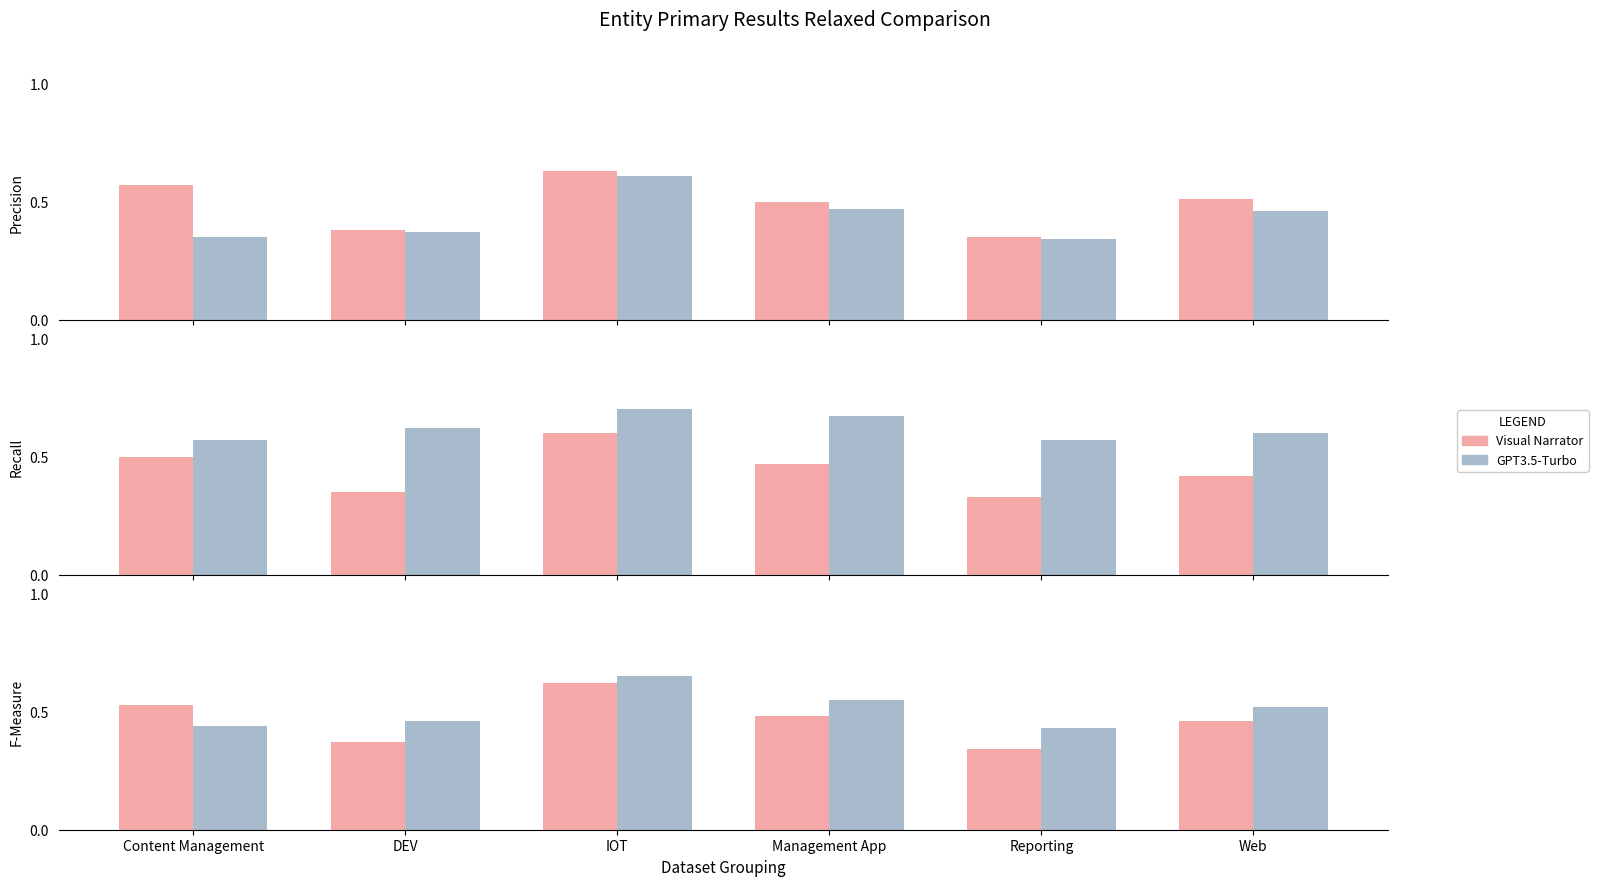

Rank the series at Management App from lowest to highest value.

Visual Narrator, GPT3.5-Turbo